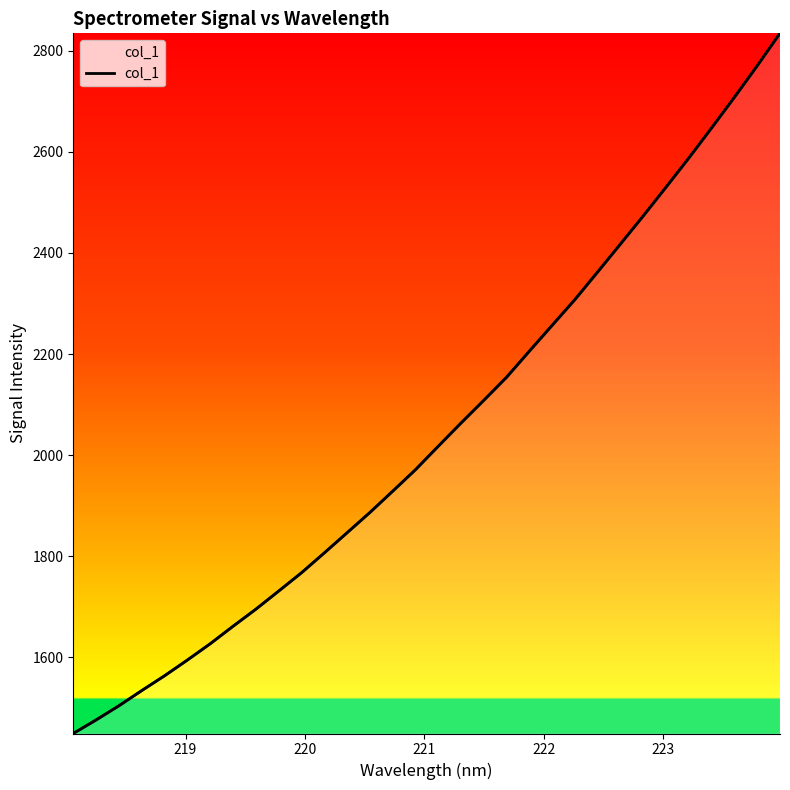

True or false: there are more than 2 points higher than both neighbors.

False